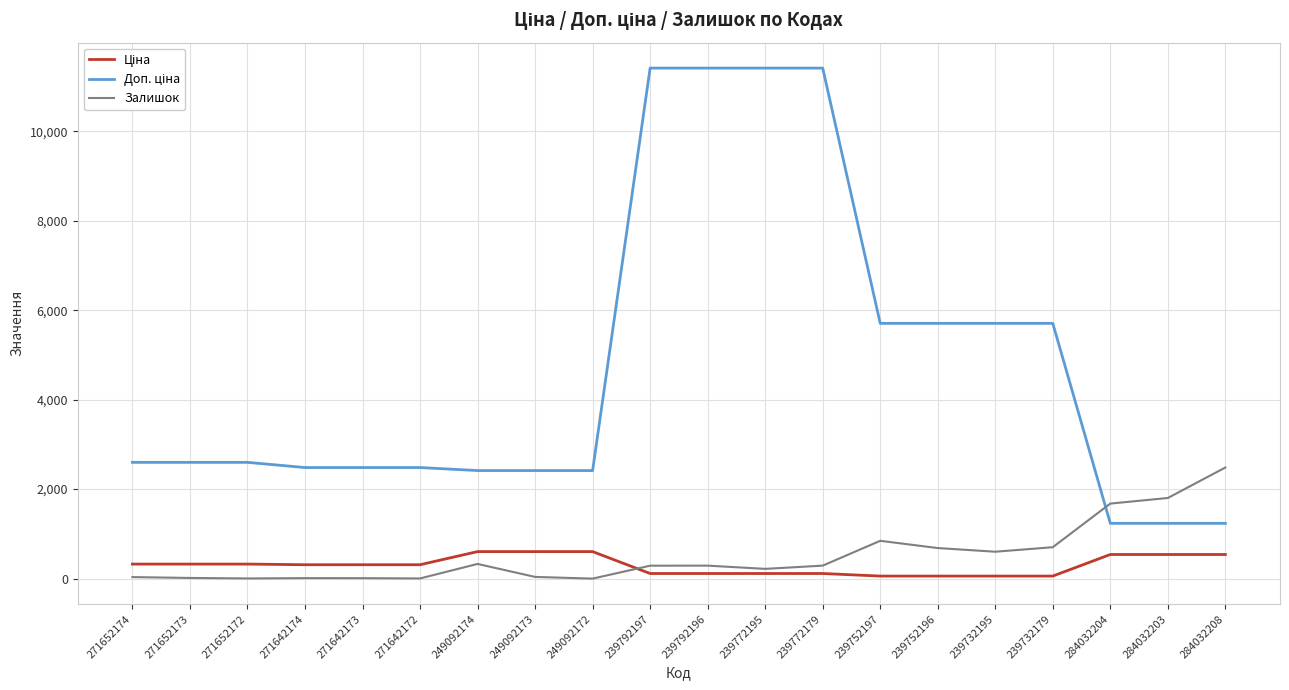

In Залишок, how many points are lower than both neighbors (excluding endpoints)?

5